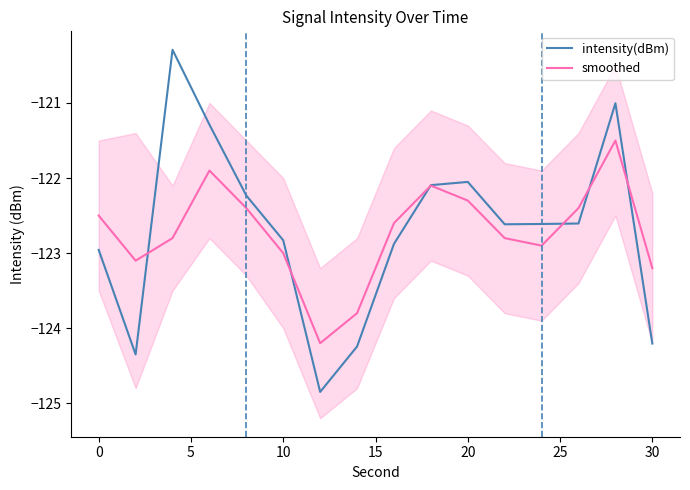

How many interior local valleys does the smoothed series have?

3